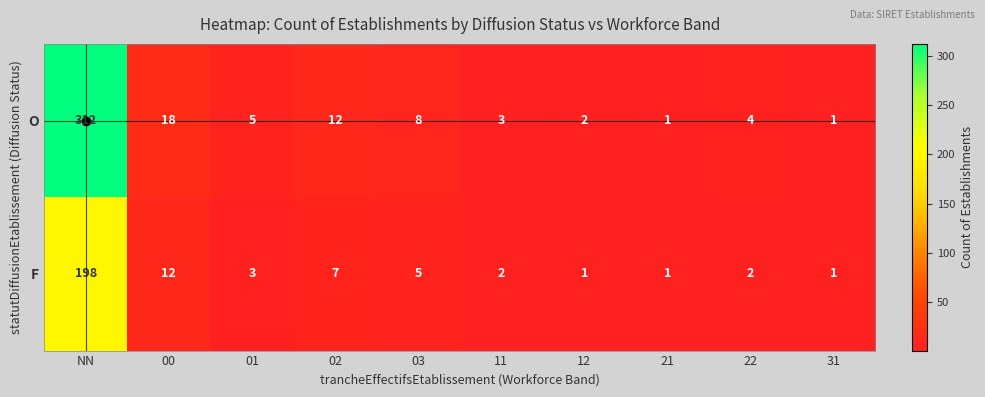

What is the total value across all series at 11?

5